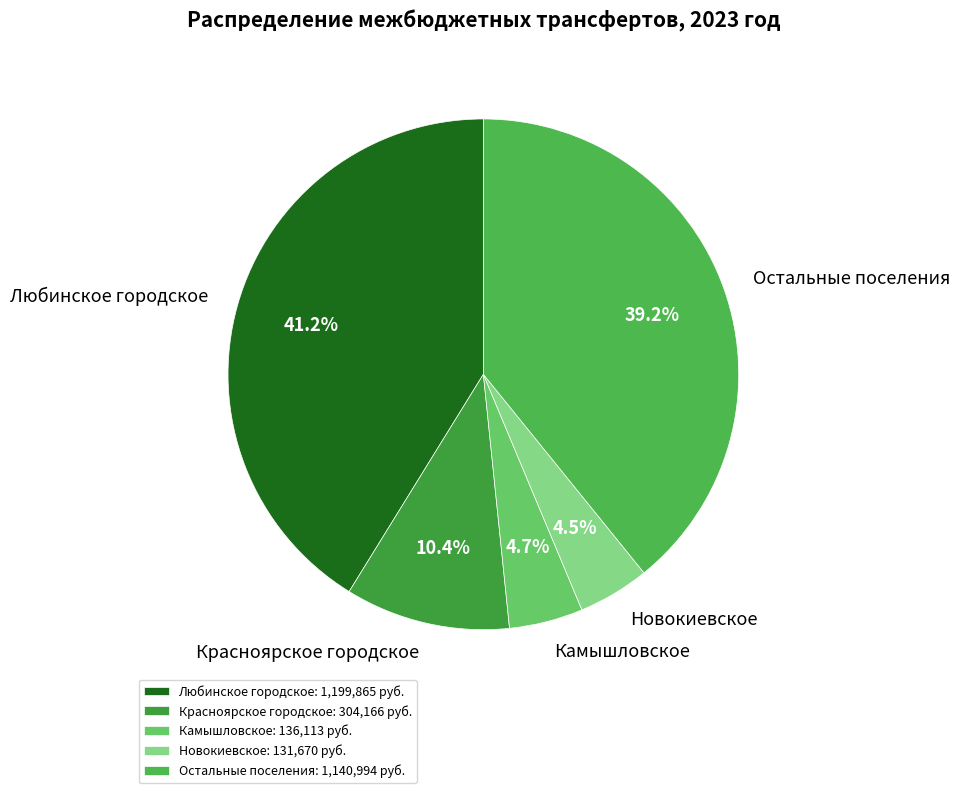

Does any single category account for the majority?

No